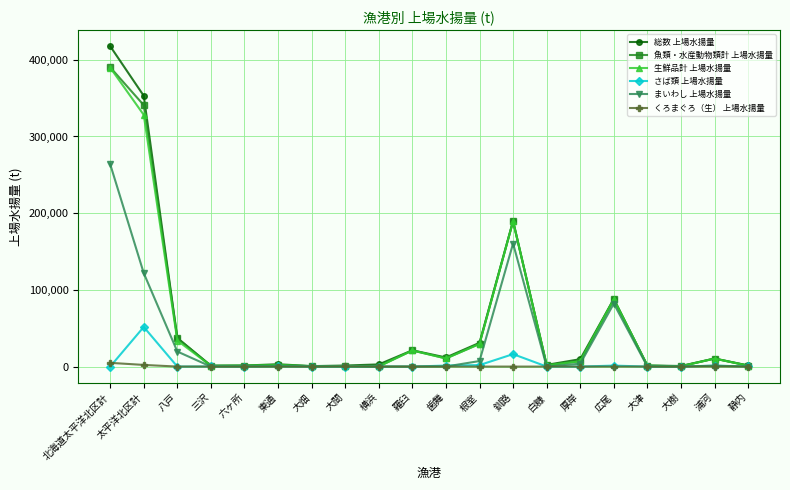

Where is 生鮮品計 上場水揚量 nearest to the value 195015?

釧路